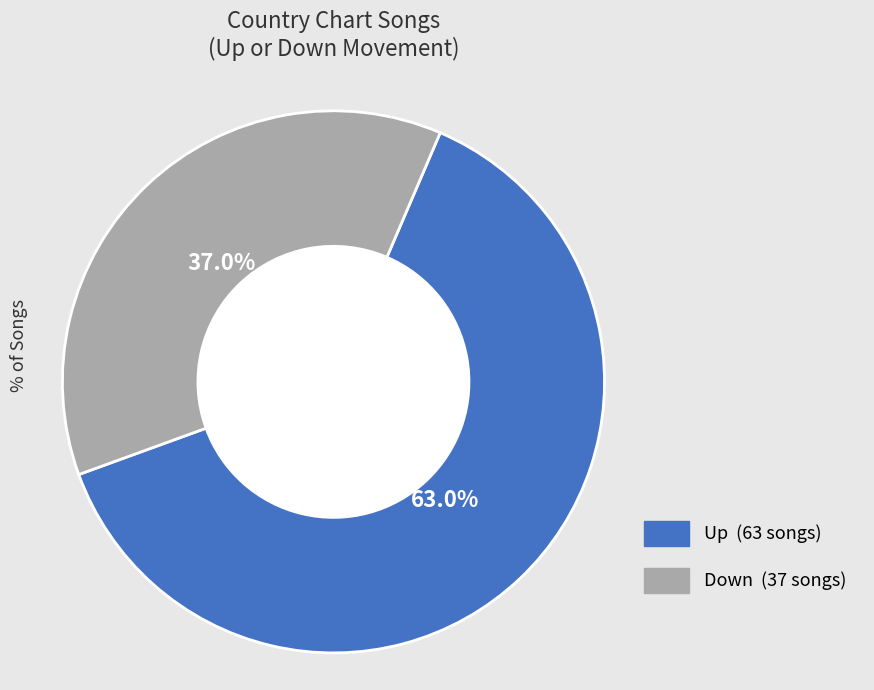

Does any single category account for the majority?

Yes